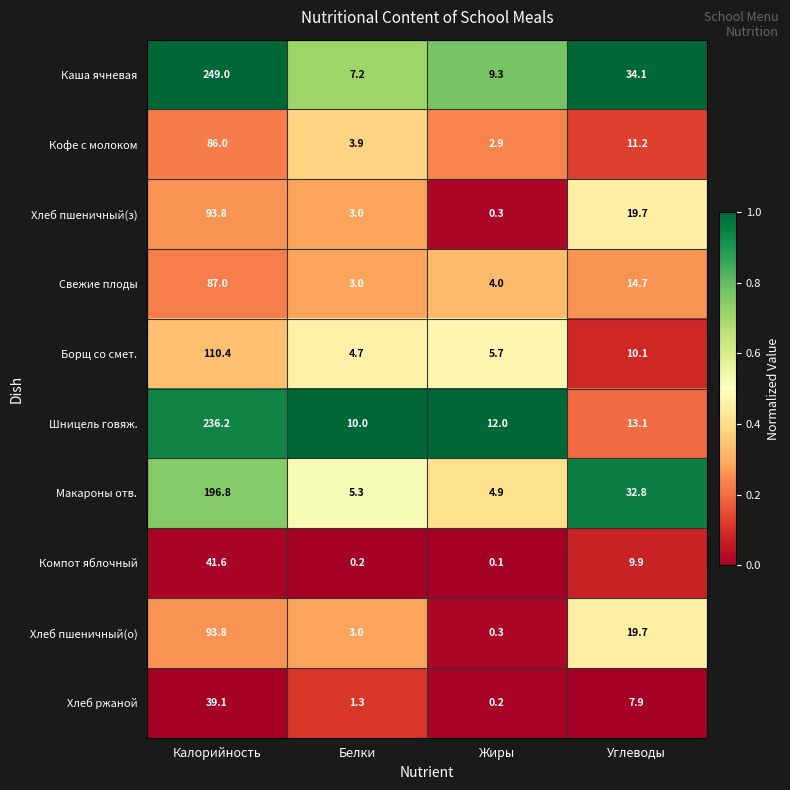

What is the difference between the maximum and minimum values in the Хлеб ржаной series?

38.9